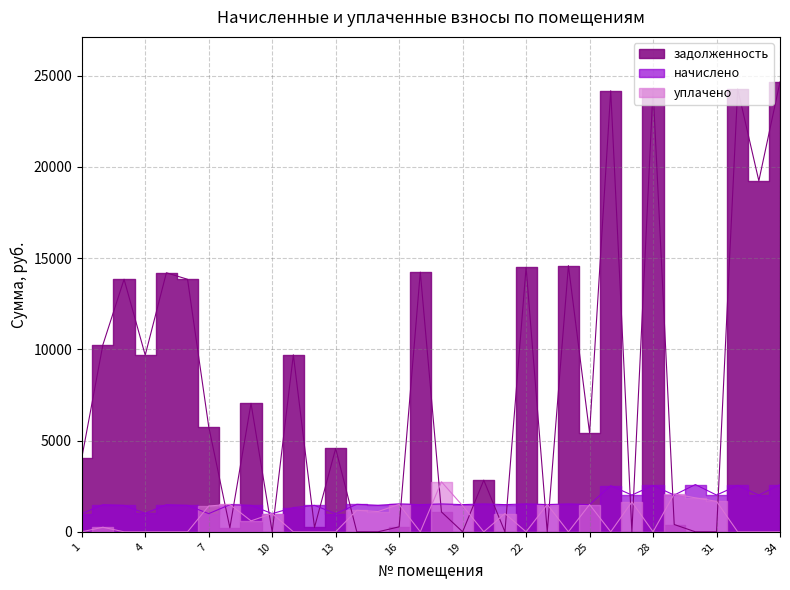

How many intersections are there between начислено and уплачено?

10